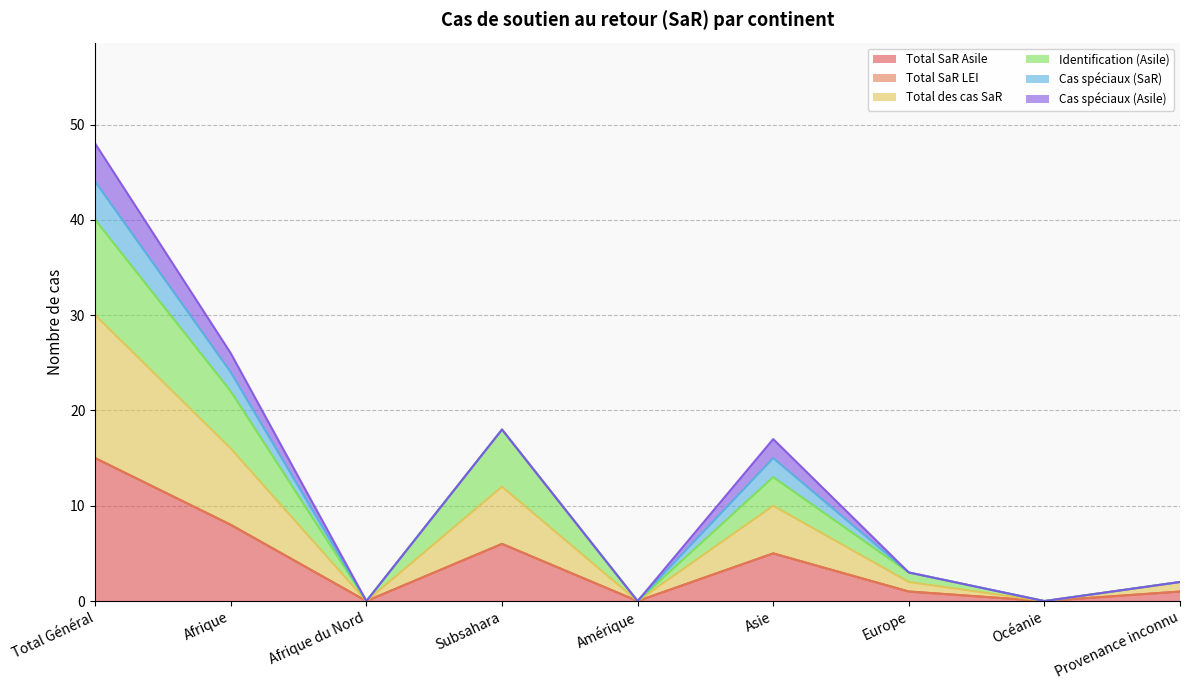

True or false: Identification (Asile) and Total des cas SaR intersect in this chart.

False